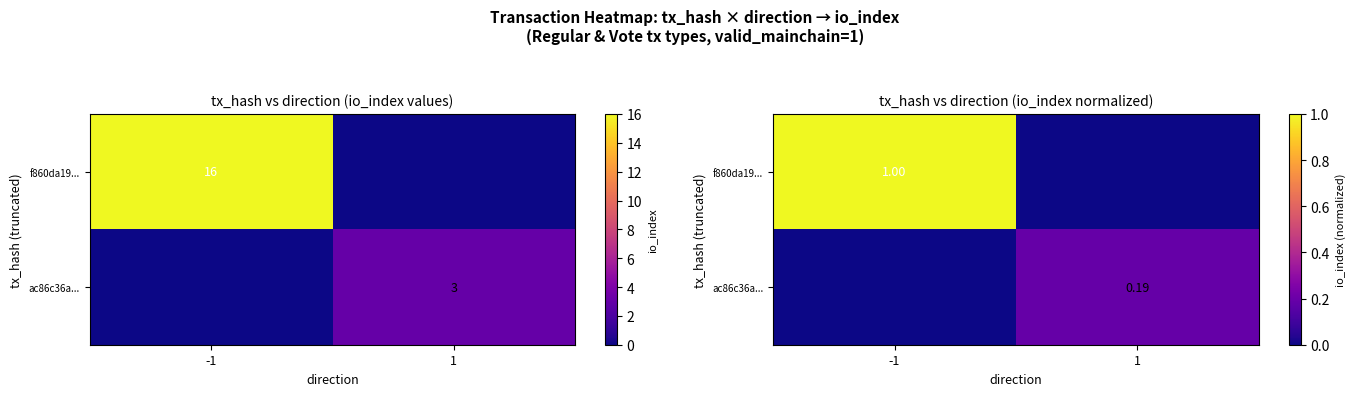

Rank the categories by f860da19... value from highest to lowest.

-1, 1